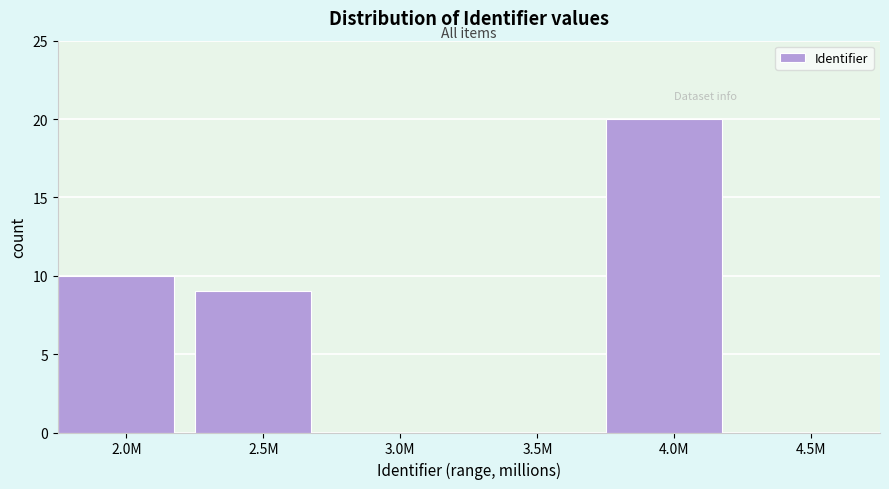

Reading right to left, list all the values displayed in this chart.

4.5M=0	4.0M=20	3.5M=0	3.0M=0	2.5M=9	2.0M=10